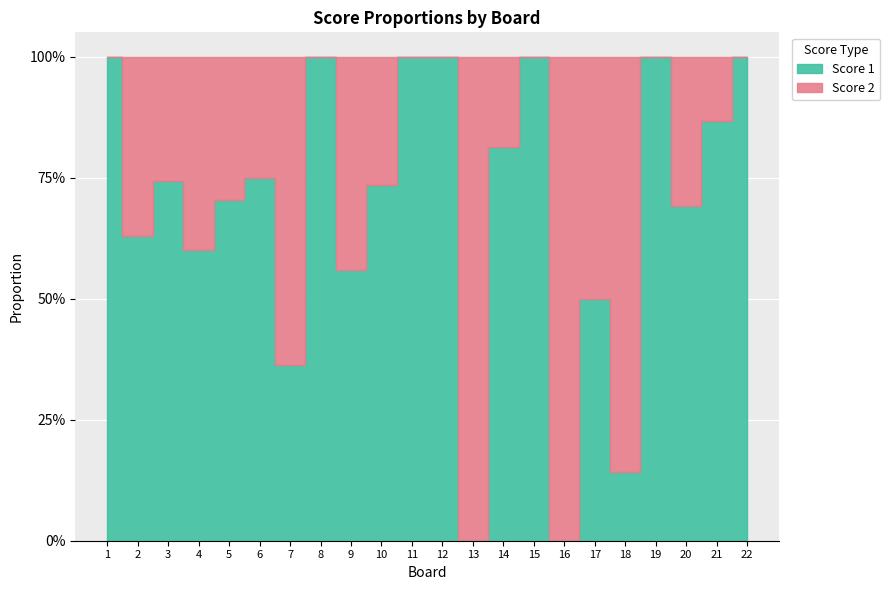

How many lines are shown in the chart?

2